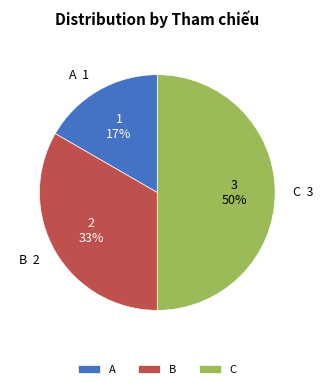

To the nearest percent, what is the combined percentage of A and C?

67%